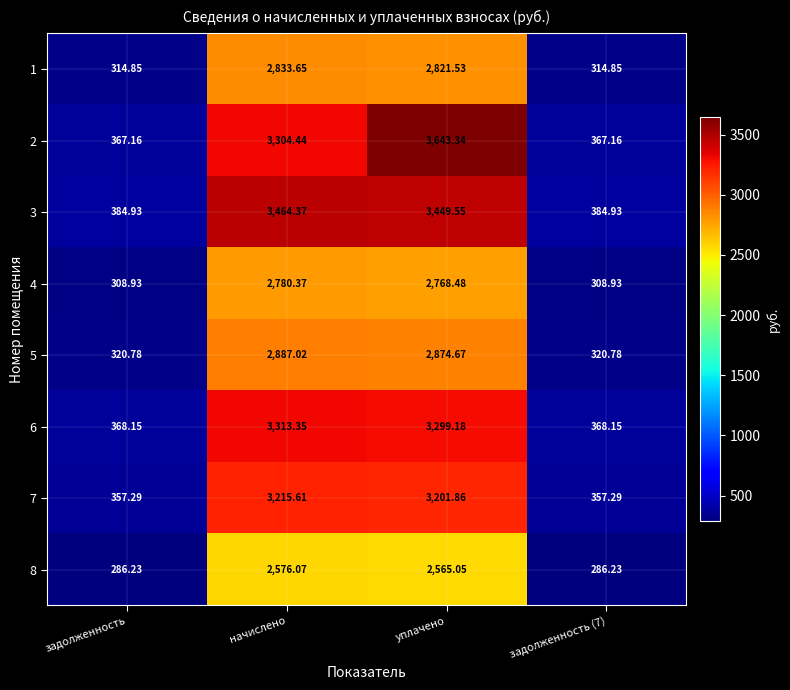

Which category has the highest value across all series?

уплачено